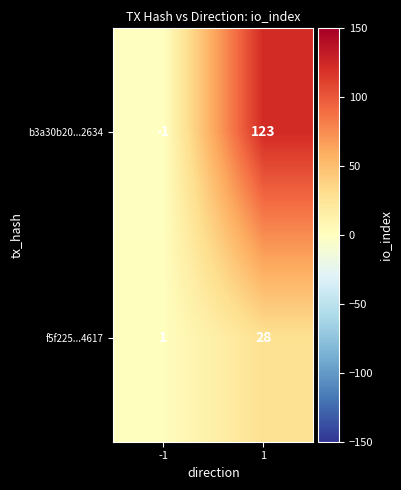

Reading left to right, list all the values displayed in this chart.

b3a30b20...2634: -1=-1	1=123
f5f225...4617: -1=1	1=28